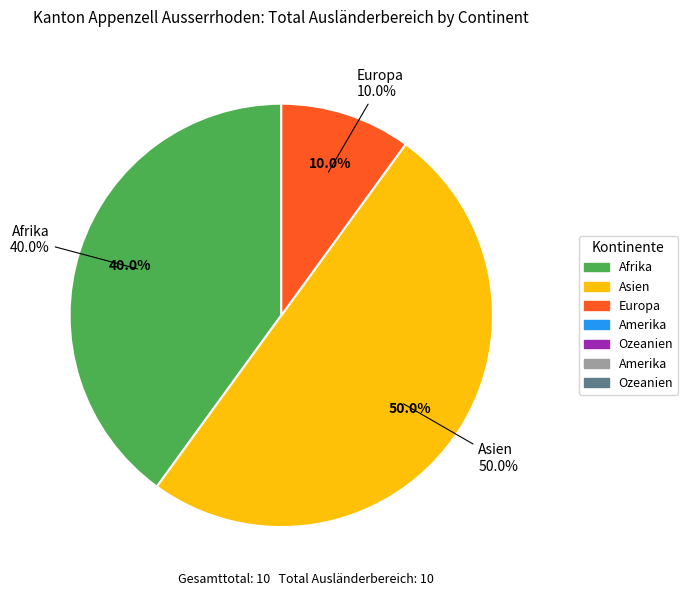

Rank the categories by value from lowest to highest.

Amerika, Ozeanien, Europa, Afrika, Asien